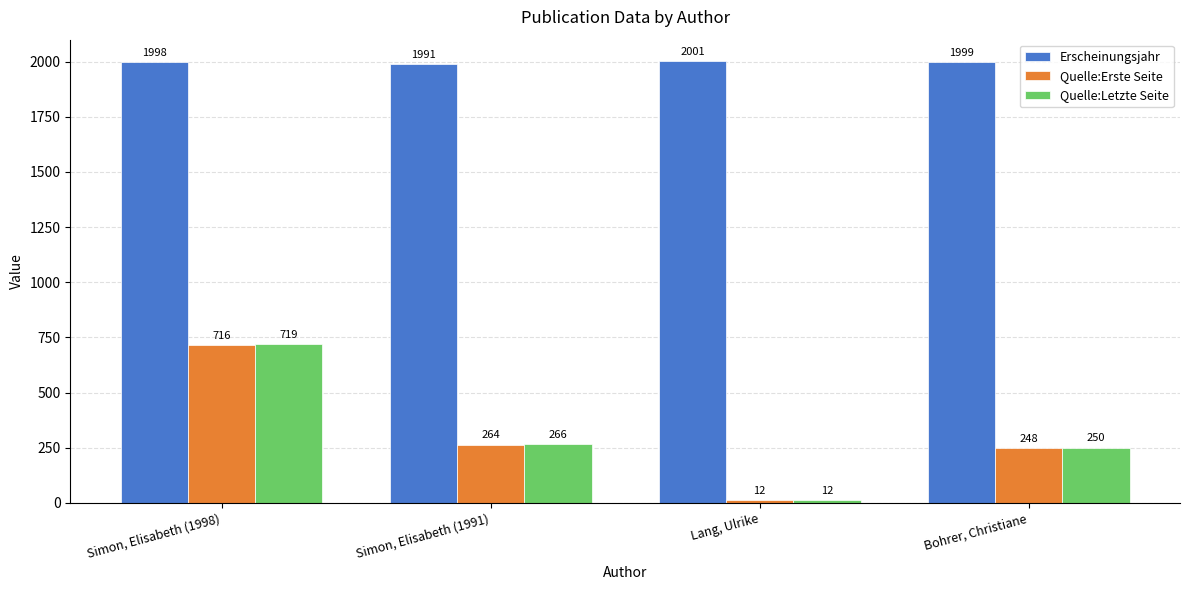

At how many categories does at least one series exceed 1731?

4